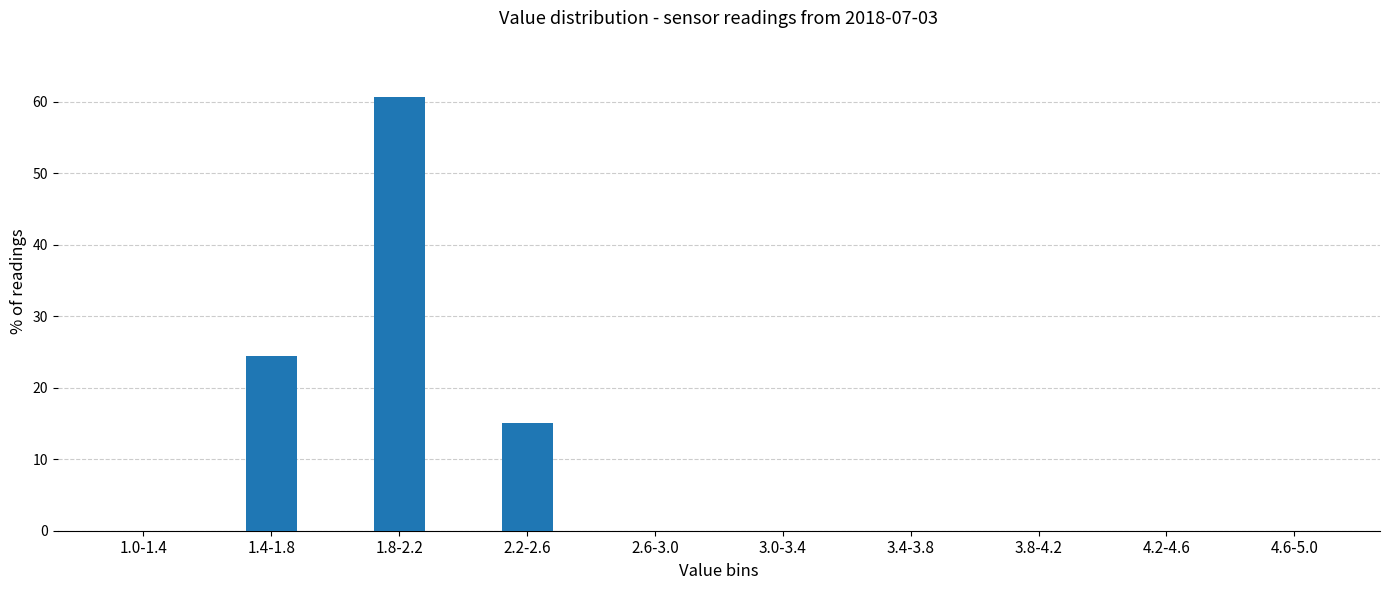

Reading left to right, transcribe all the data shown in this chart.

1.0-1.4=0.0	1.4-1.8=24.4	1.8-2.2=60.6	2.2-2.6=15.0	2.6-3.0=0.0	3.0-3.4=0.0	3.4-3.8=0.0	3.8-4.2=0.0	4.2-4.6=0.0	4.6-5.0=0.0